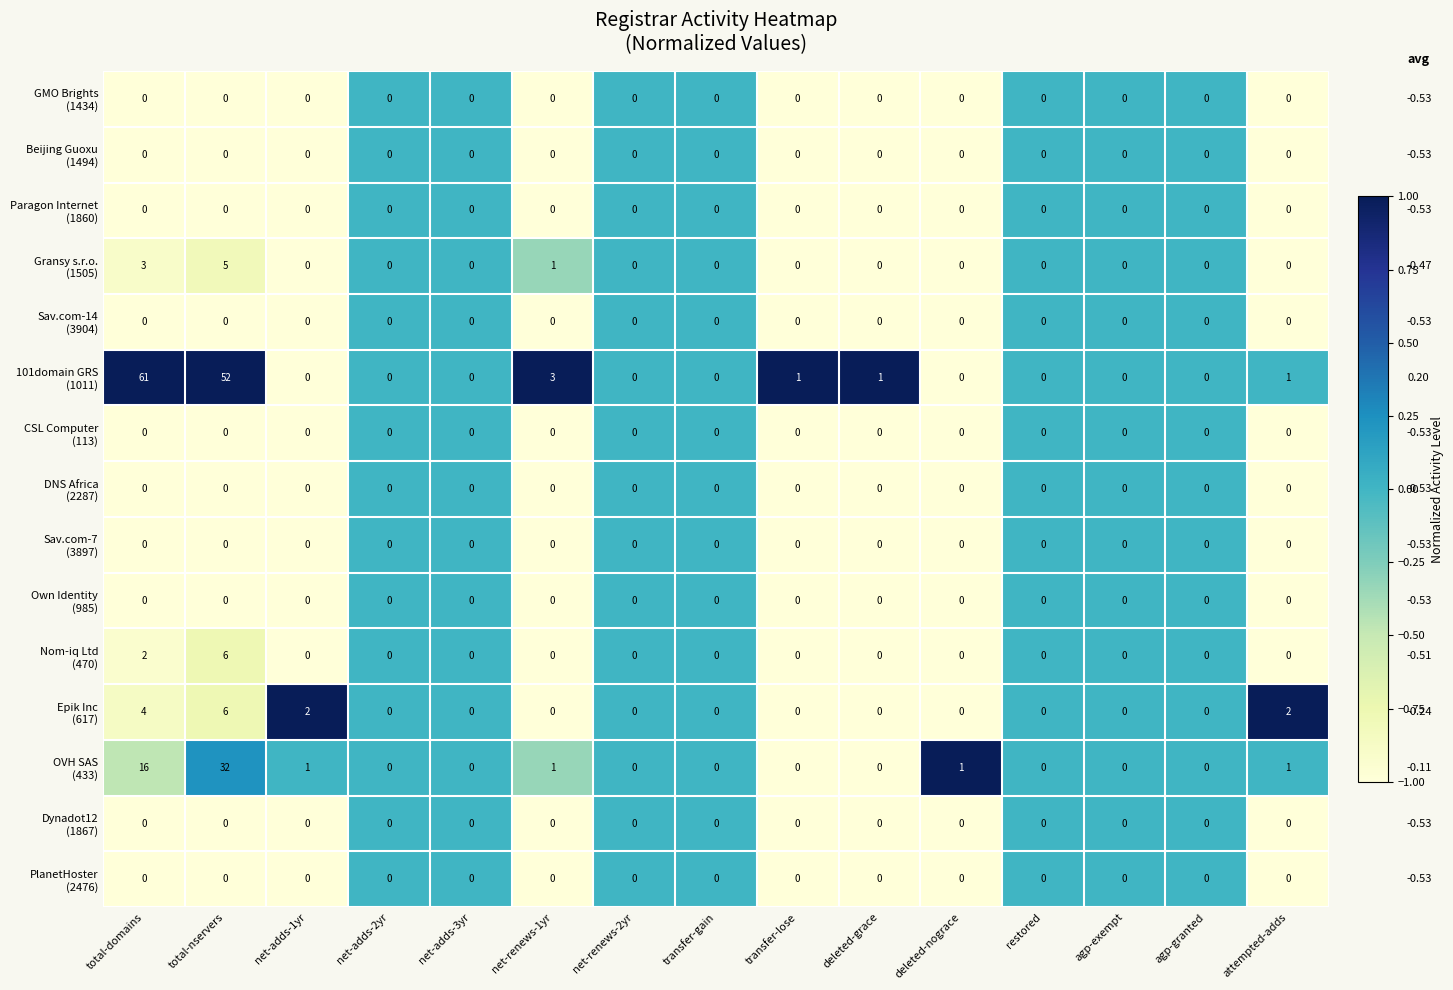

At which category is the sum across all series the highest?

total-nservers